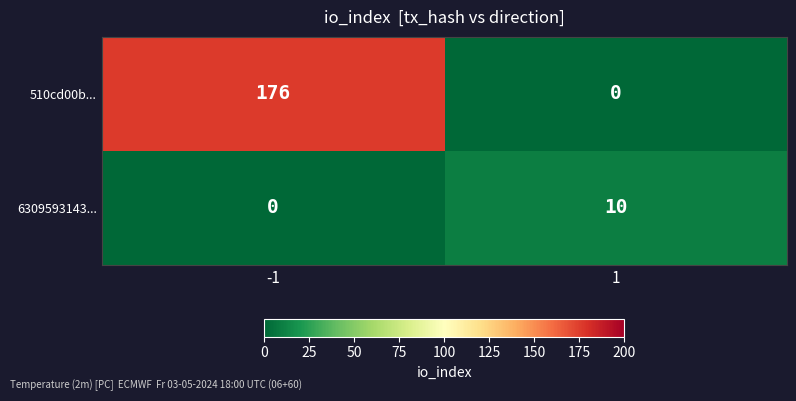

What is the approximate value of 6309593143... at 1, to the nearest 10?

10